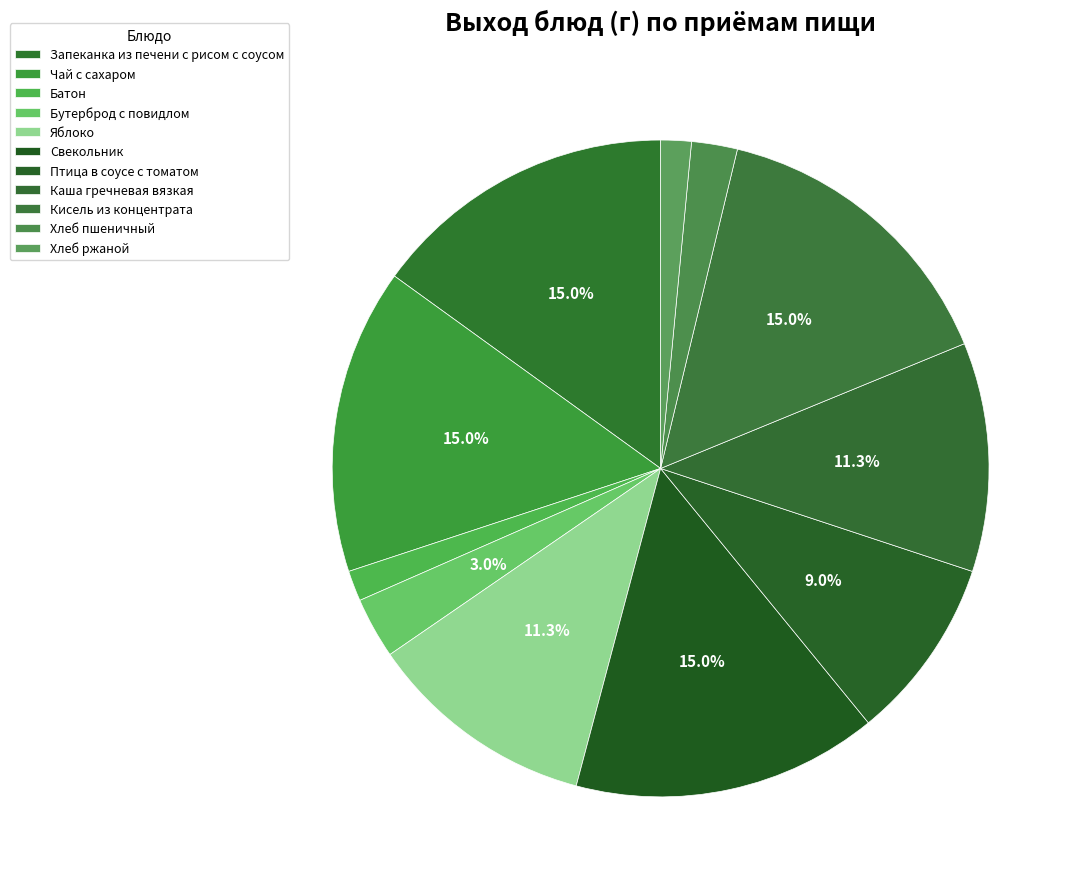

How many segments does this pie chart have?

11